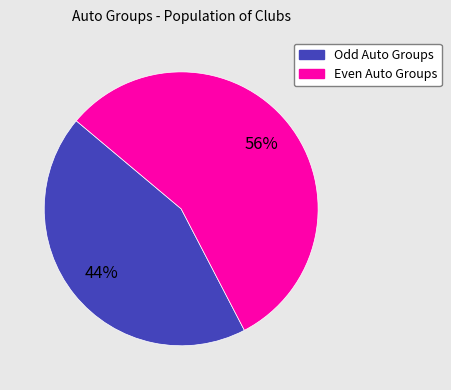

To the nearest percent, what is the average slice percentage?

50%